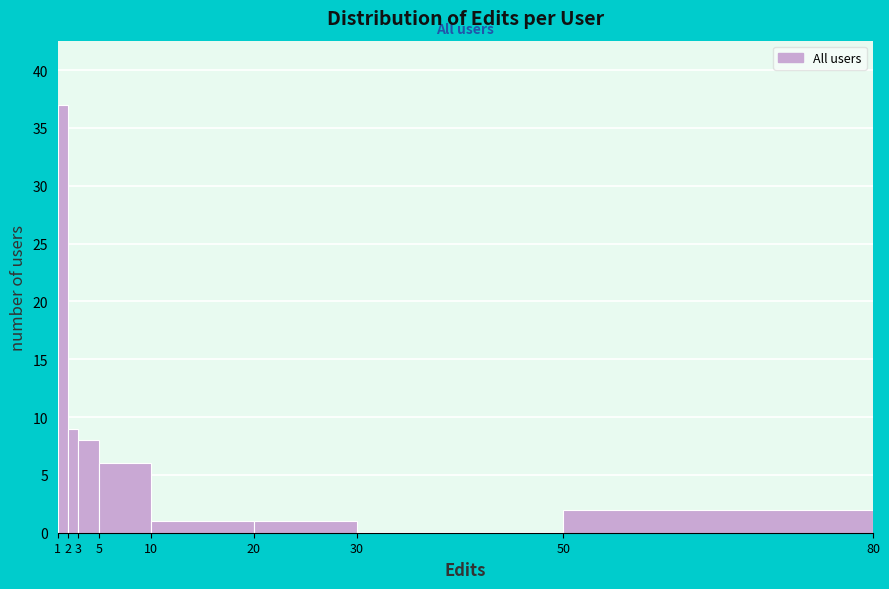

How tall is the bar that spans 5 to 10 on the x-axis? The values are not printed on the chart, so give them approximately, as read against the axis.

6